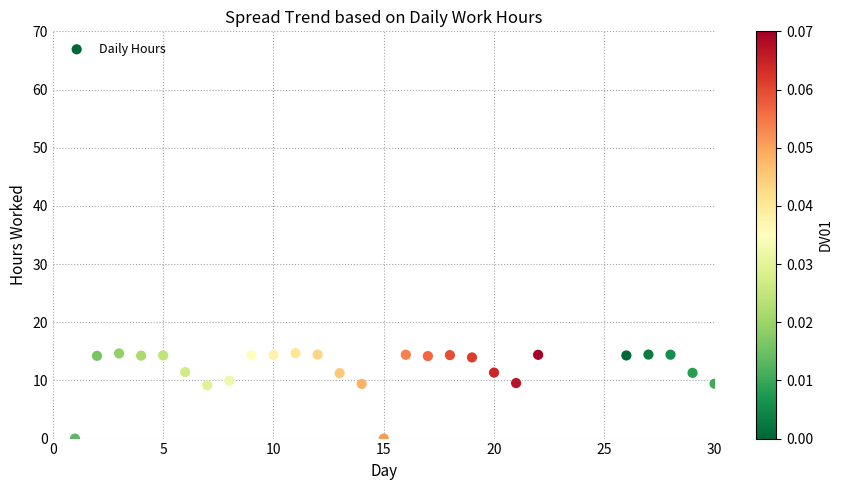

What is the range of Y values (max minus min)?

14.7